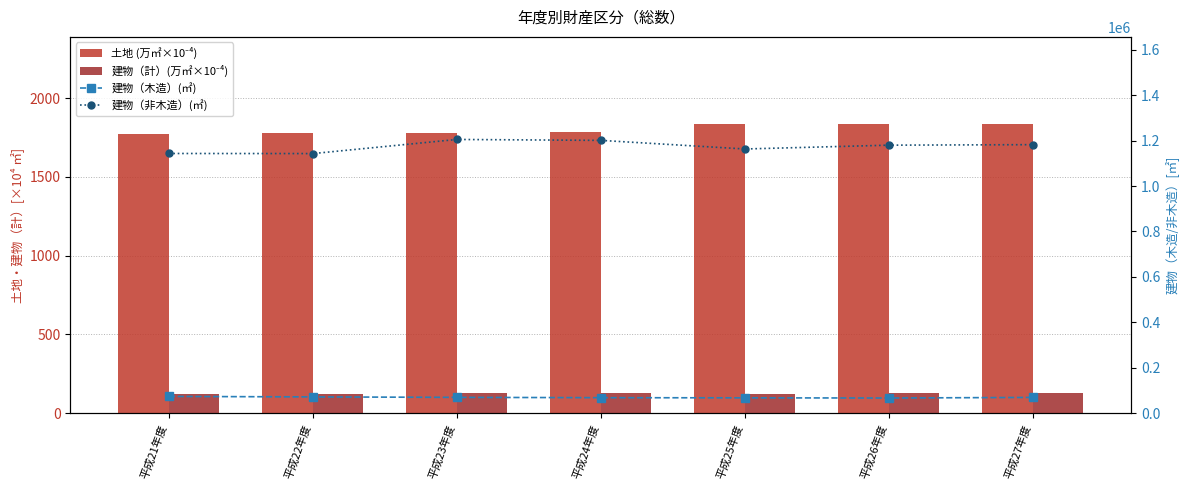

List the labels in order of 土地 (万㎡×10⁻⁴) value, largest first.

平成26年度, 平成27年度, 平成25年度, 平成24年度, 平成23年度, 平成22年度, 平成21年度